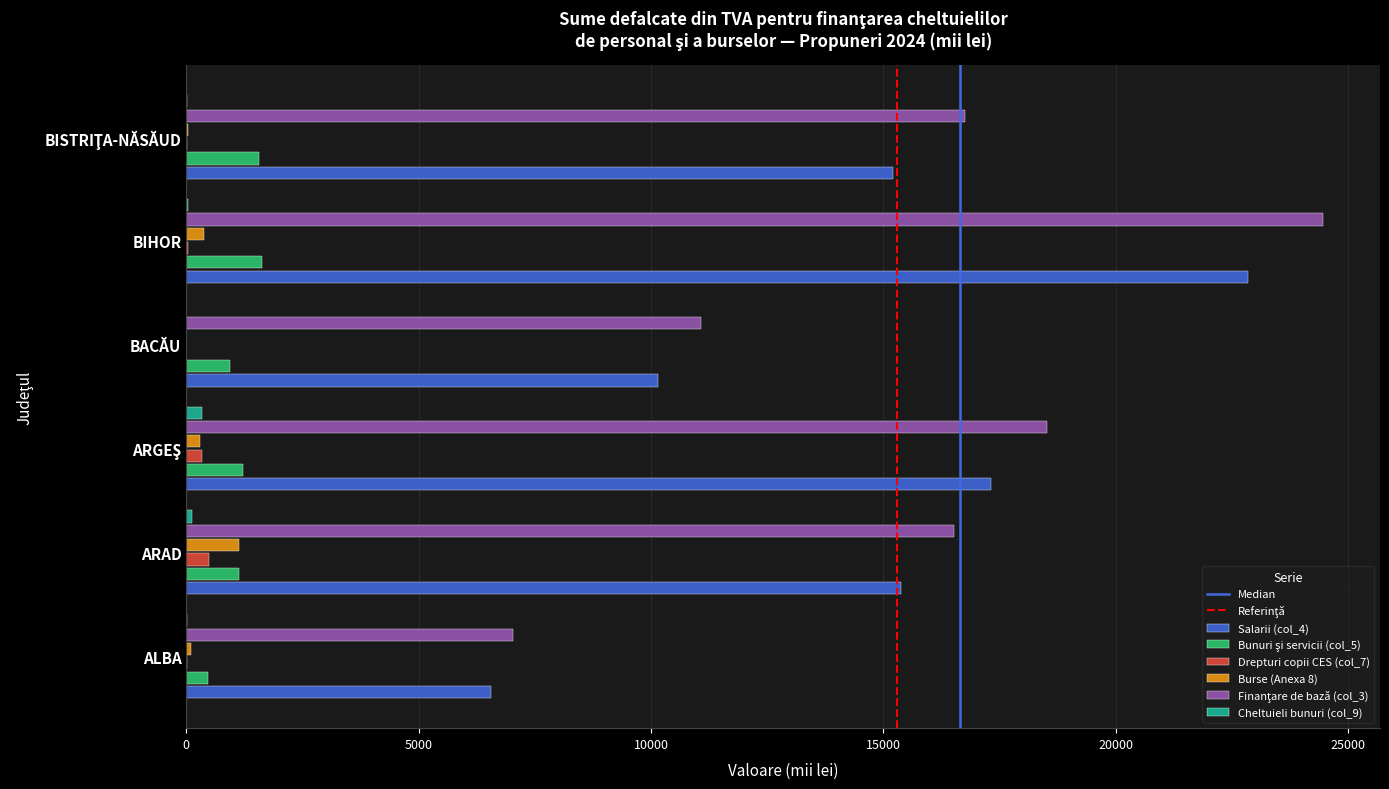

True or false: Salarii (col_4) has a value of 6555 at ALBA.

True